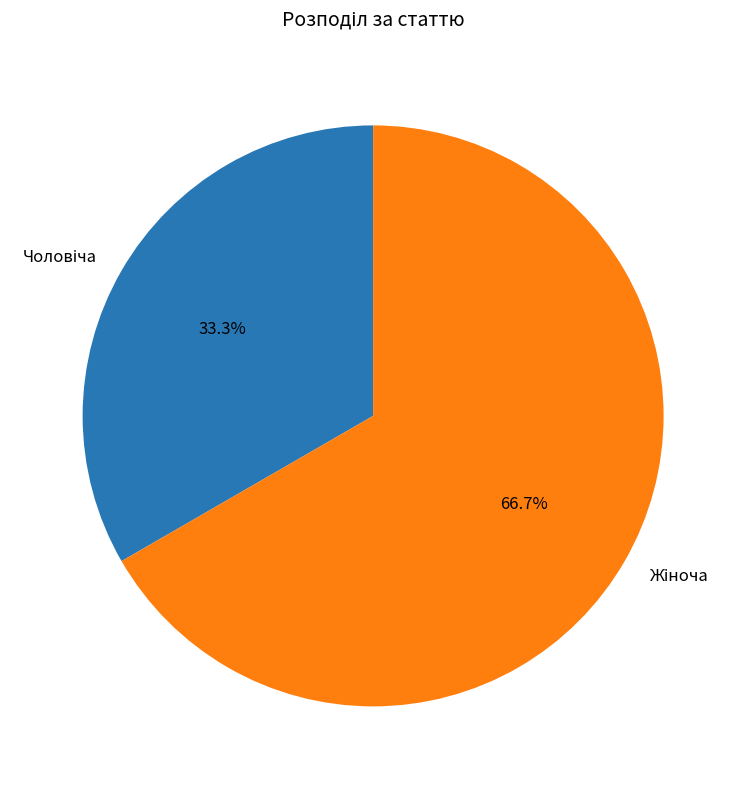

Is there any slice that represents more than half of the pie?

Yes